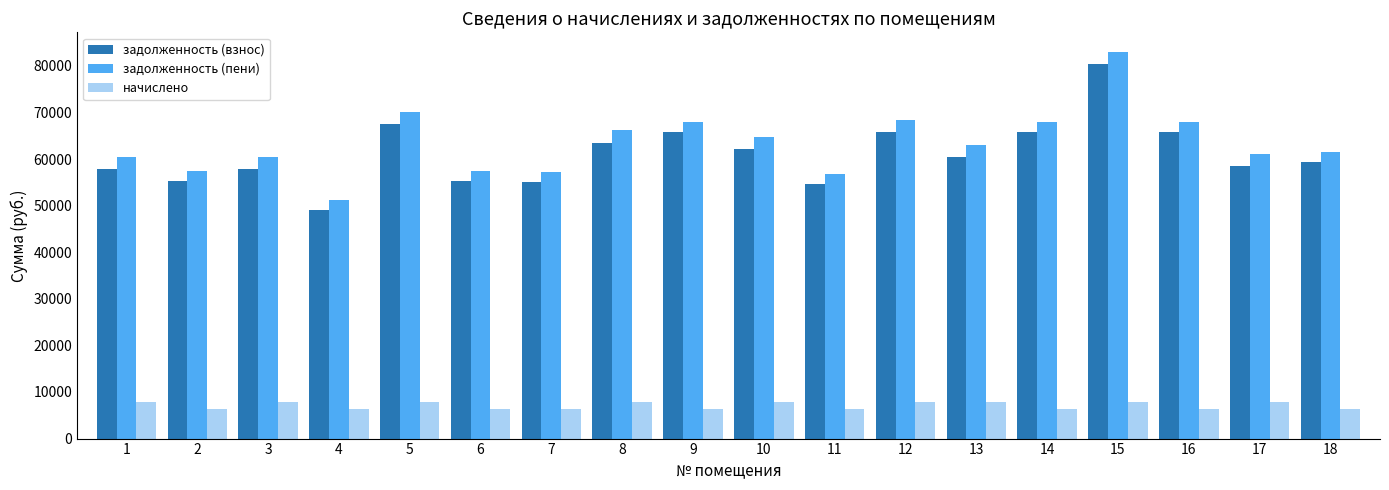

Which category has the lowest value in the задолженность (взнос) series?

4